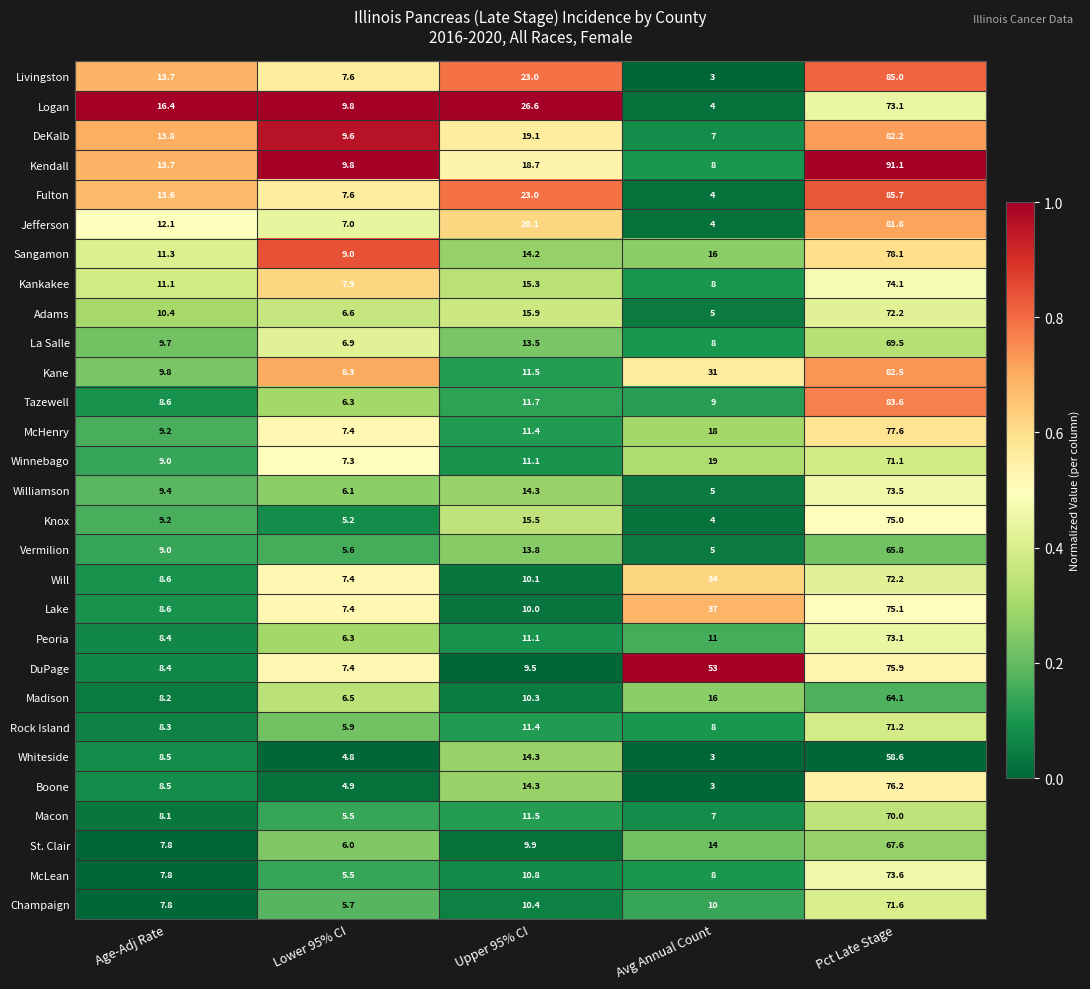

What is the difference between the maximum and minimum values in the Kendall series?

83.1